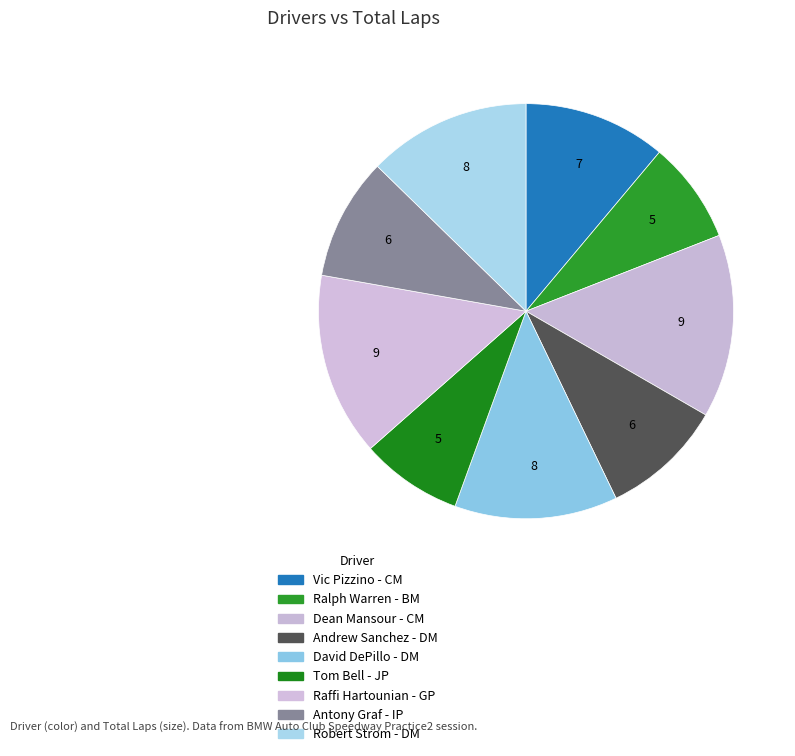

What is the ratio of the value at Dean Mansour - CM to the value at David DePillo - DM?

1.1